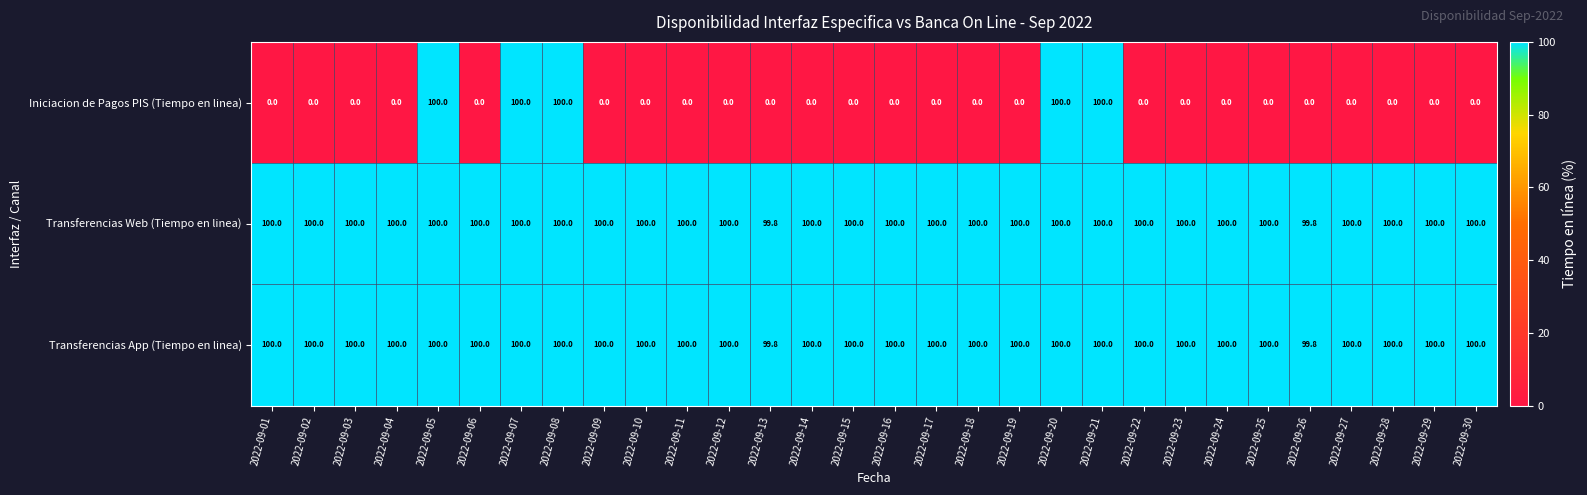

Between 2022-09-21 and 2022-09-29, which series saw the biggest shift?

Iniciacion de Pagos PIS (Tiempo en linea)